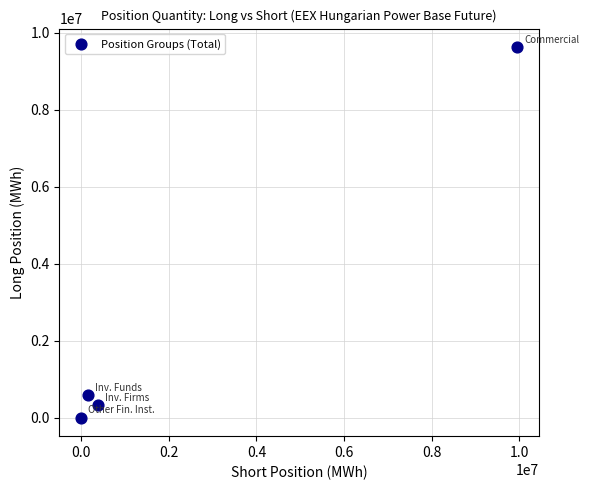

What Y value in the scatter plot is closest to 4815387?

595365